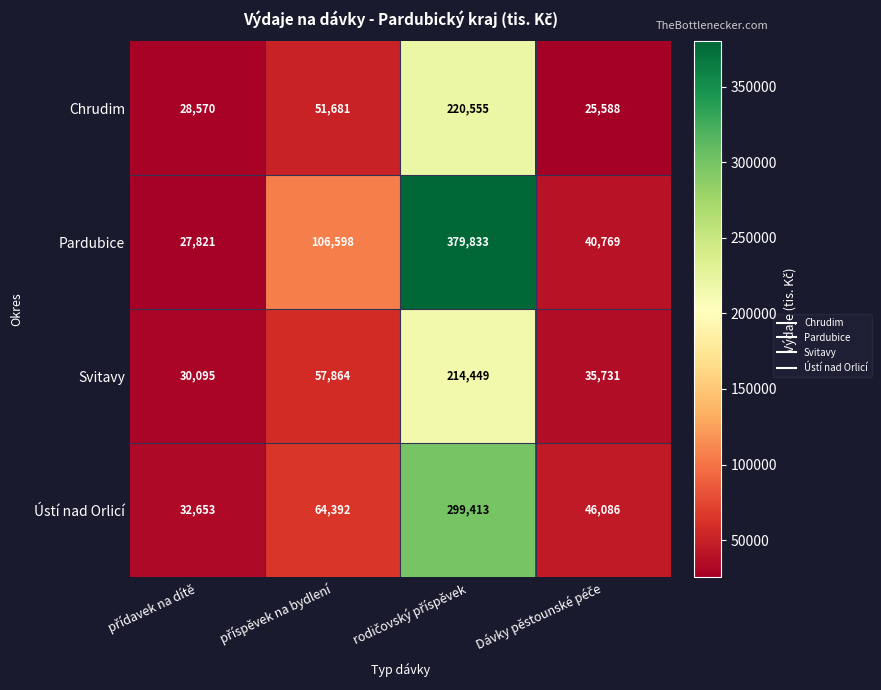

What is the smallest value displayed?

25588